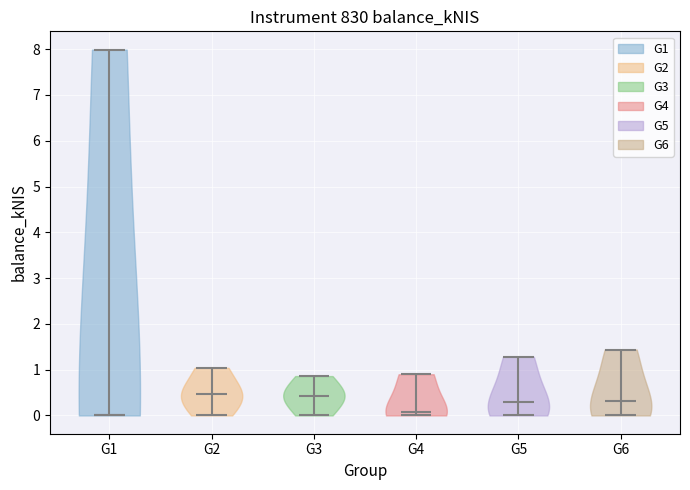

What is the lowest point the violin for G3 reaches on the y-axis? The values are not printed on the chart, so give them approximately, as read against the axis.

0.0